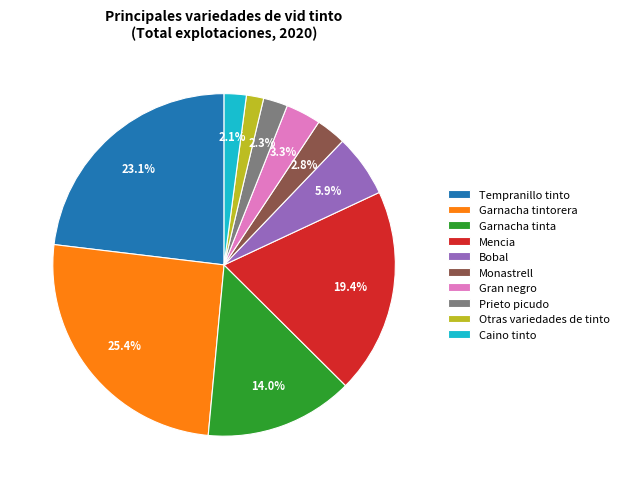

Does Garnacha tintorera represent more than half of the total?

No